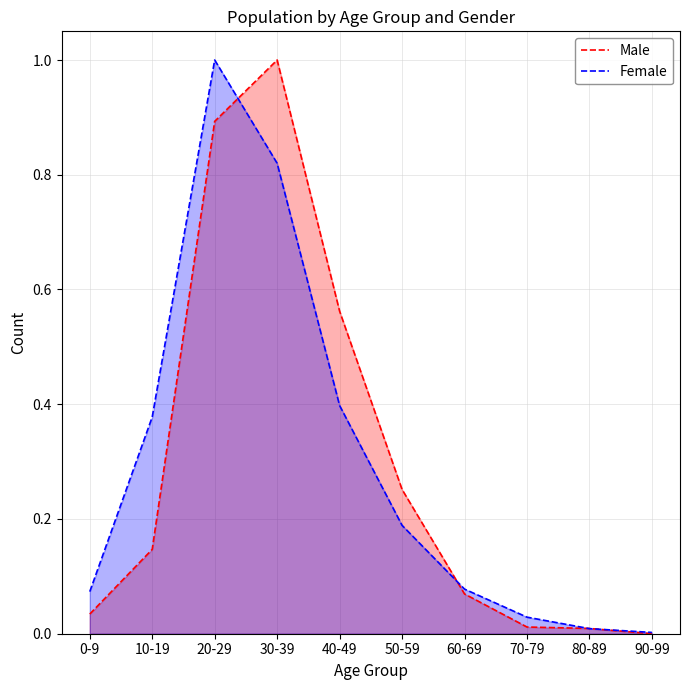

What is the difference between the second highest and second lowest values in the Male series?

0.9